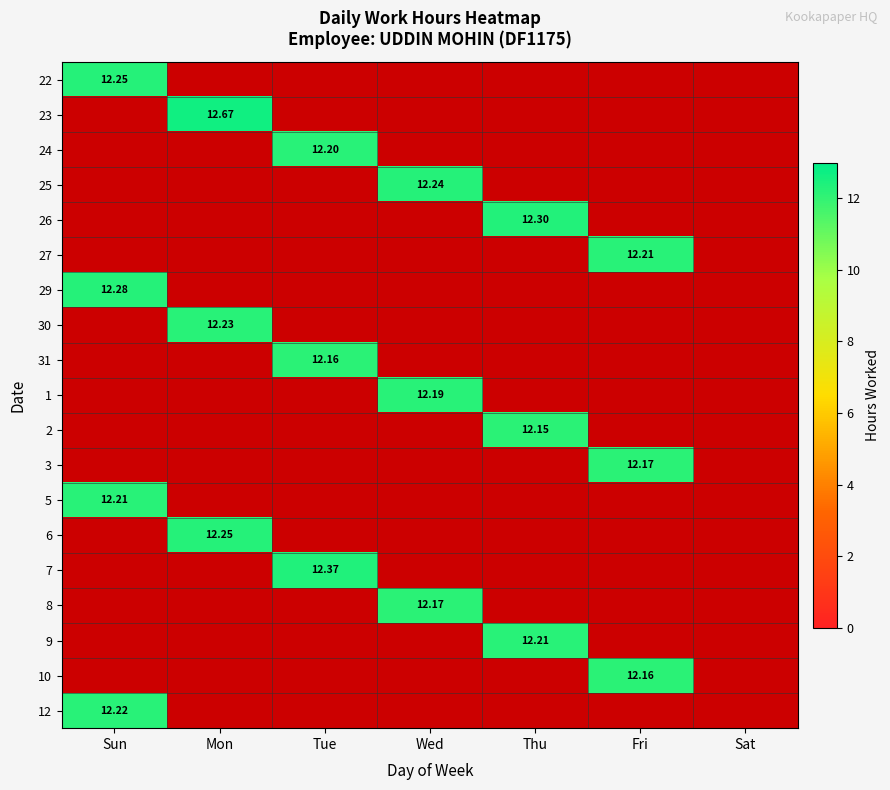

Which has a higher value, Thu or Mon?

Mon